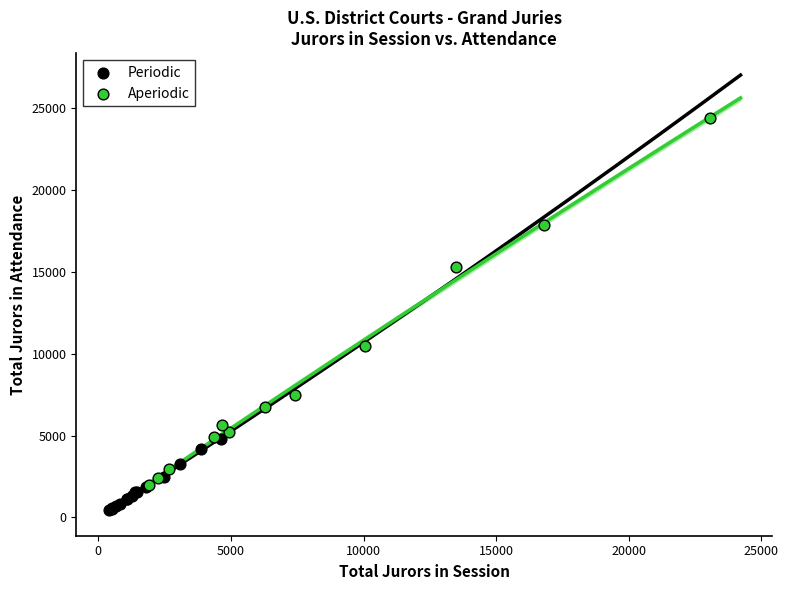

Which series contains the lowest Y value?

Periodic